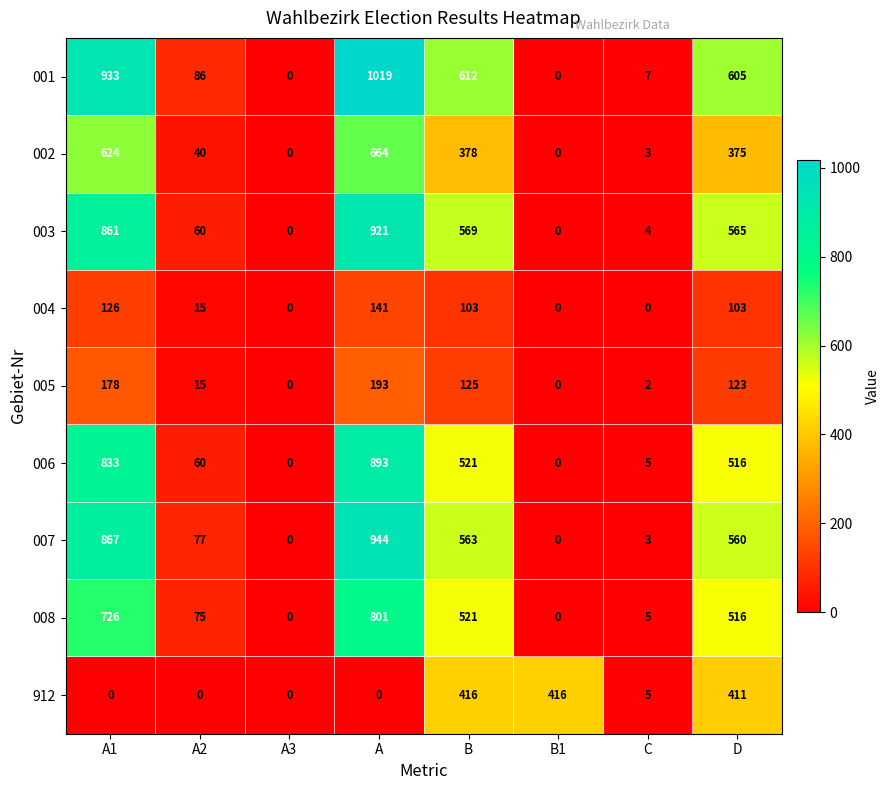

What is the maximum value shown in the chart?

1019